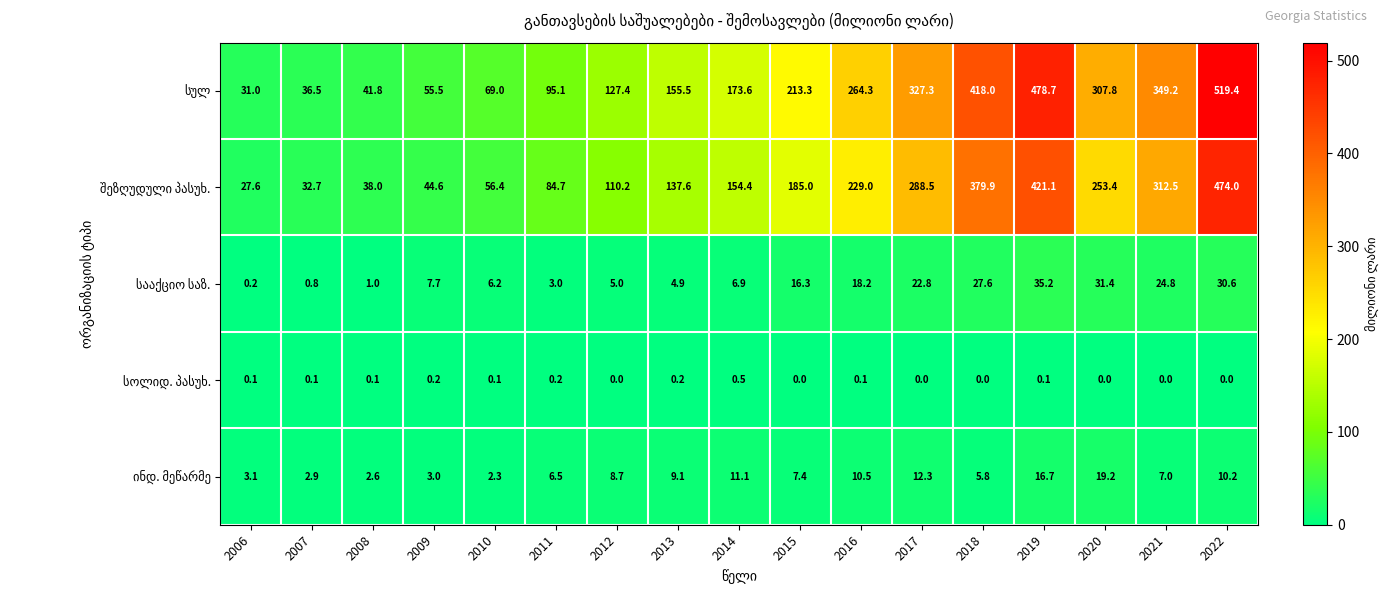

What is the total value across all series at 2016?

522.1